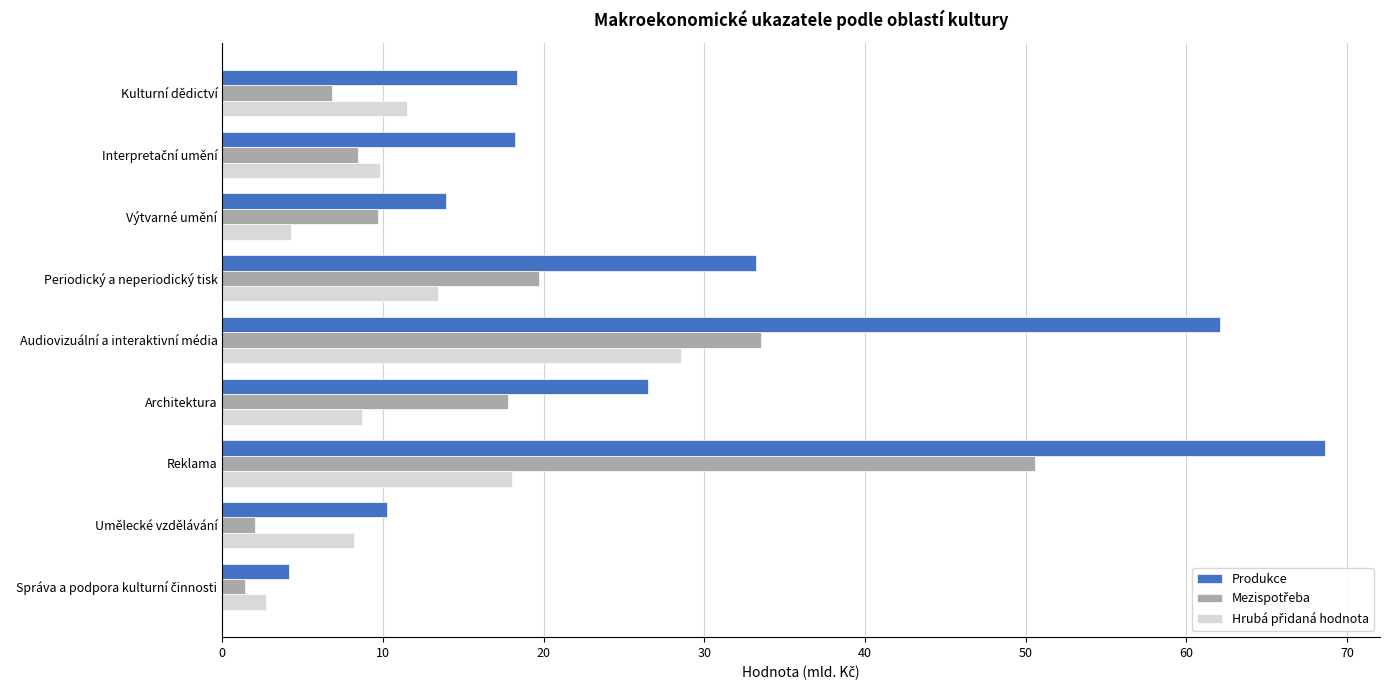

What is the average value of the Produkce series?

28.4